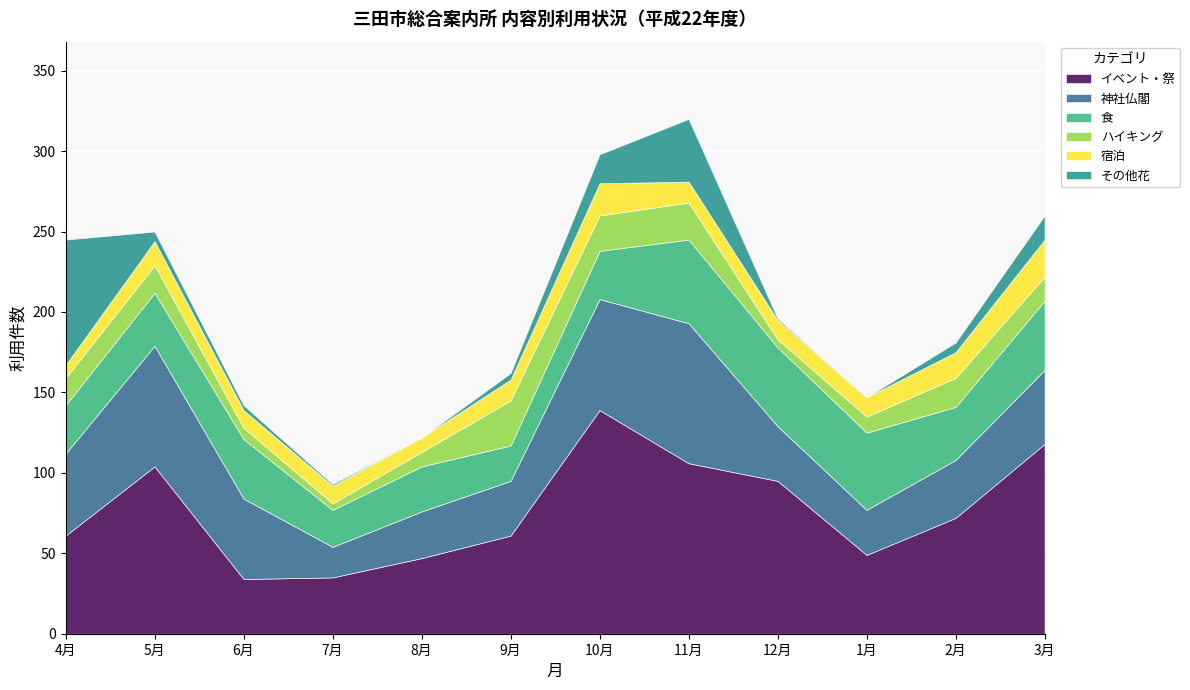

At how many categories does at least one series exceed 6?

12